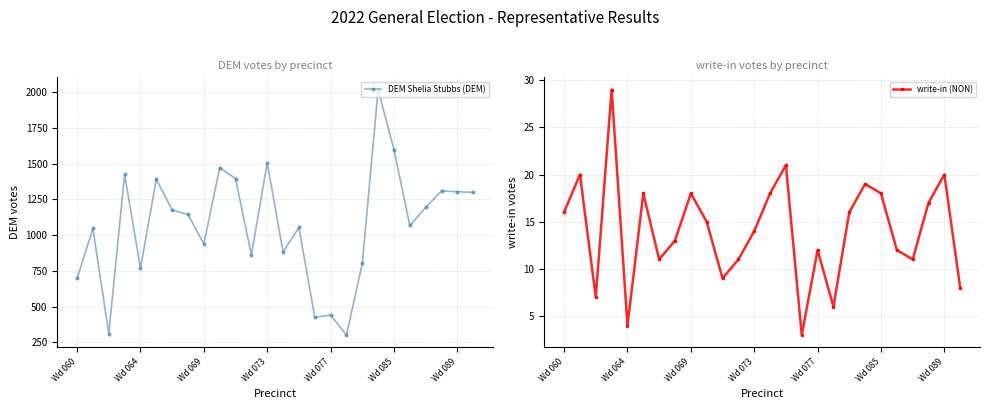

What is the value of the DEM Shelia Stubbs (DEM) point at the 24th from the left?

1310